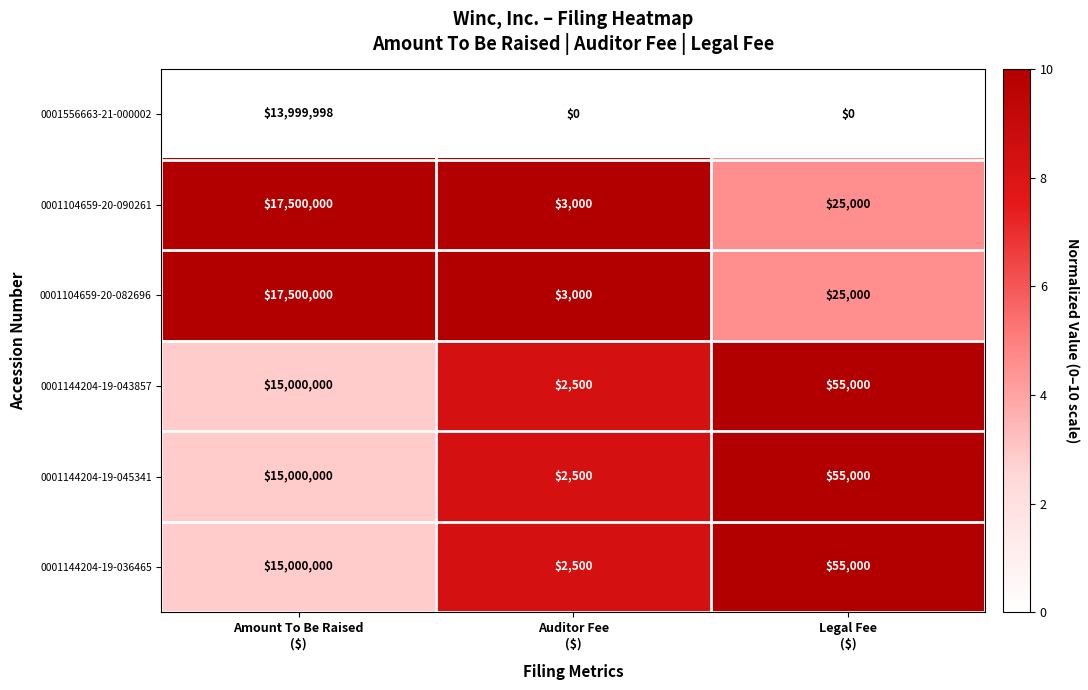

Reading right to left, transcribe all the data shown in this chart.

0001556663-21-000002: 0	0	13999998
0001104659-20-090261: 25000	3000	17500000
0001104659-20-082696: 25000	3000	17500000
0001144204-19-043857: 55000	2500	15000000
0001144204-19-045341: 55000	2500	15000000
0001144204-19-036465: 55000	2500	15000000